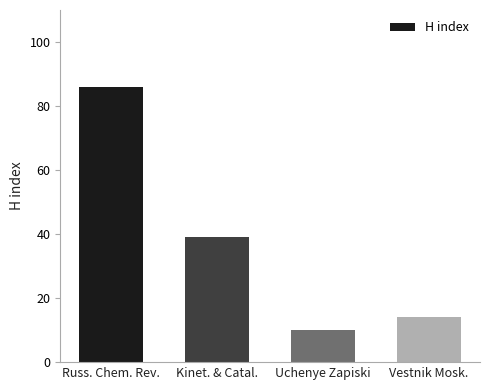

At which category does the chart reach its minimum across all series?

Uchenye Zapiski